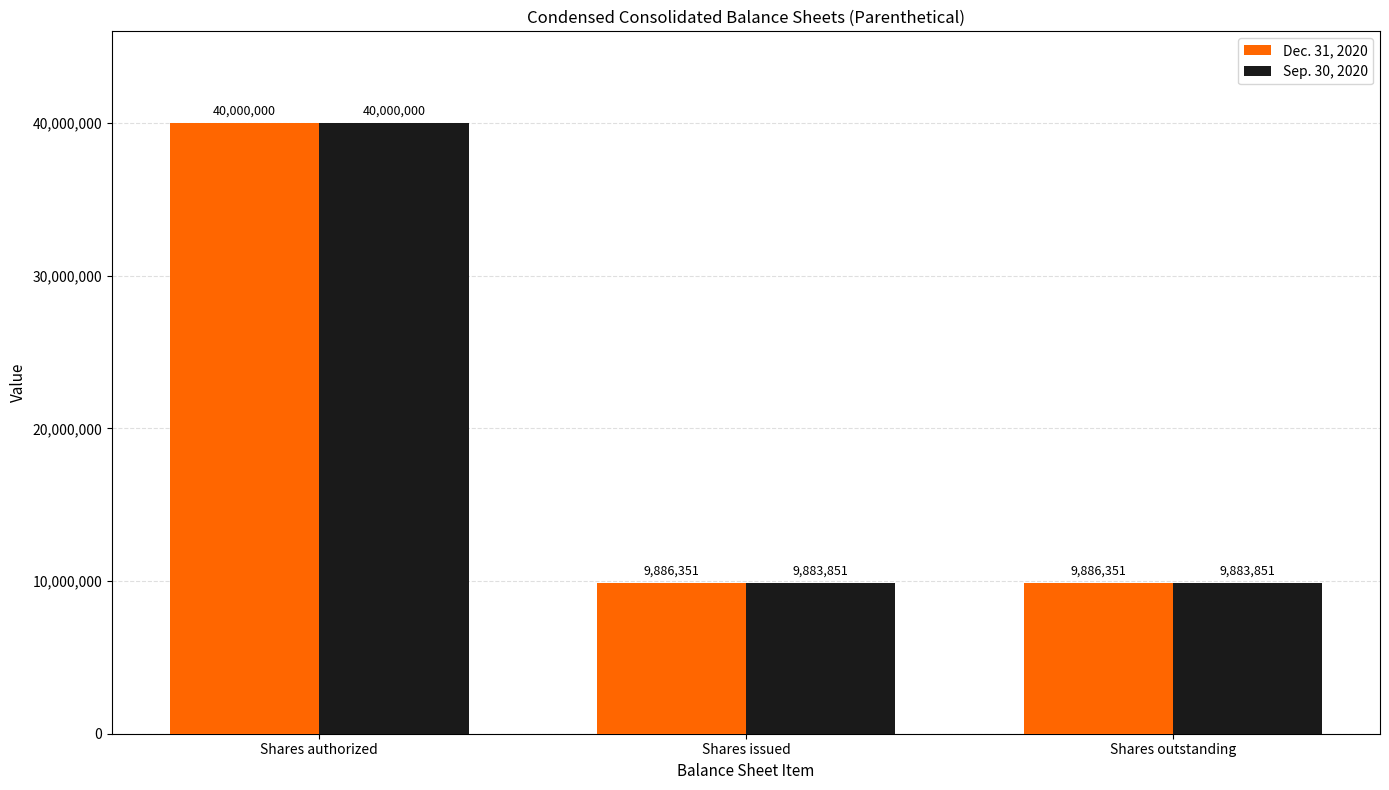

True or false: Sep. 30, 2020 has a value of 13369688 at Shares authorized.

False